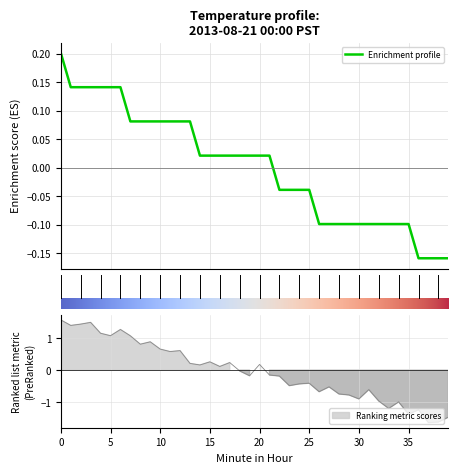

What is the difference between the maximum and minimum values?

0.4